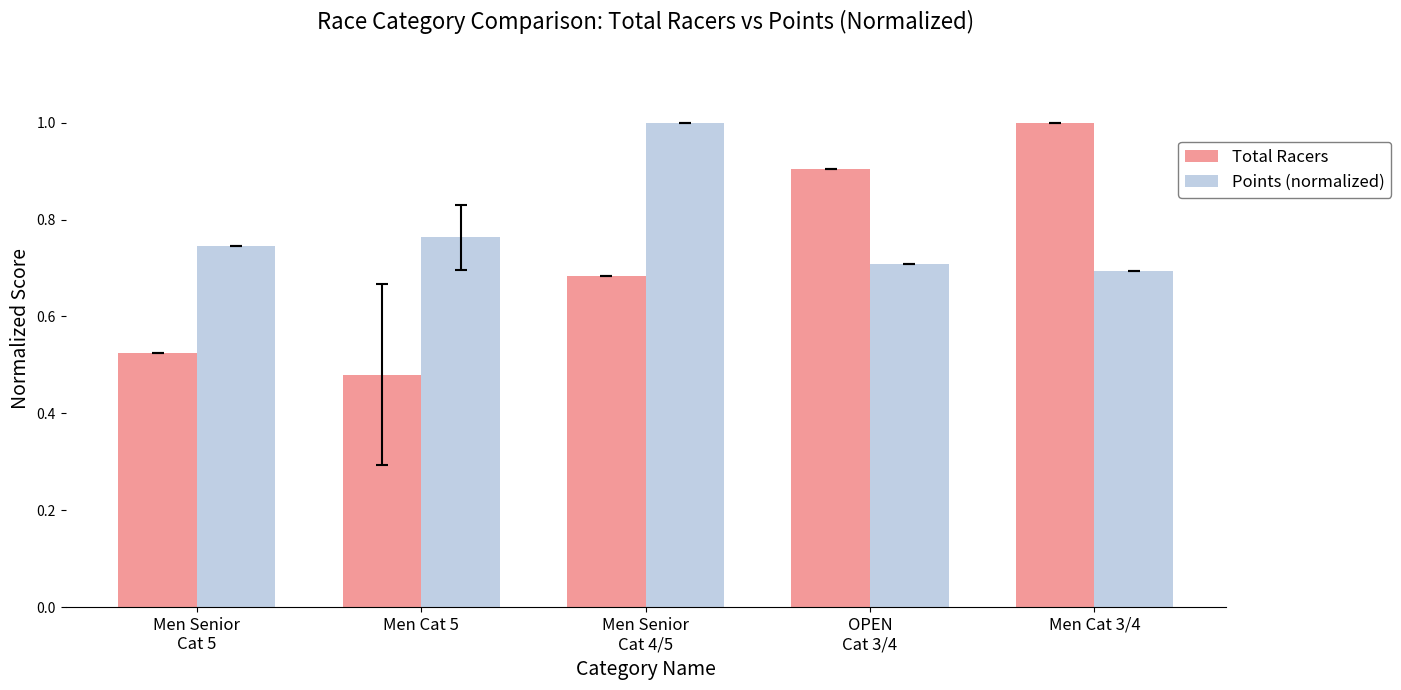

What position from the left is Men Senior
Cat 5?

1